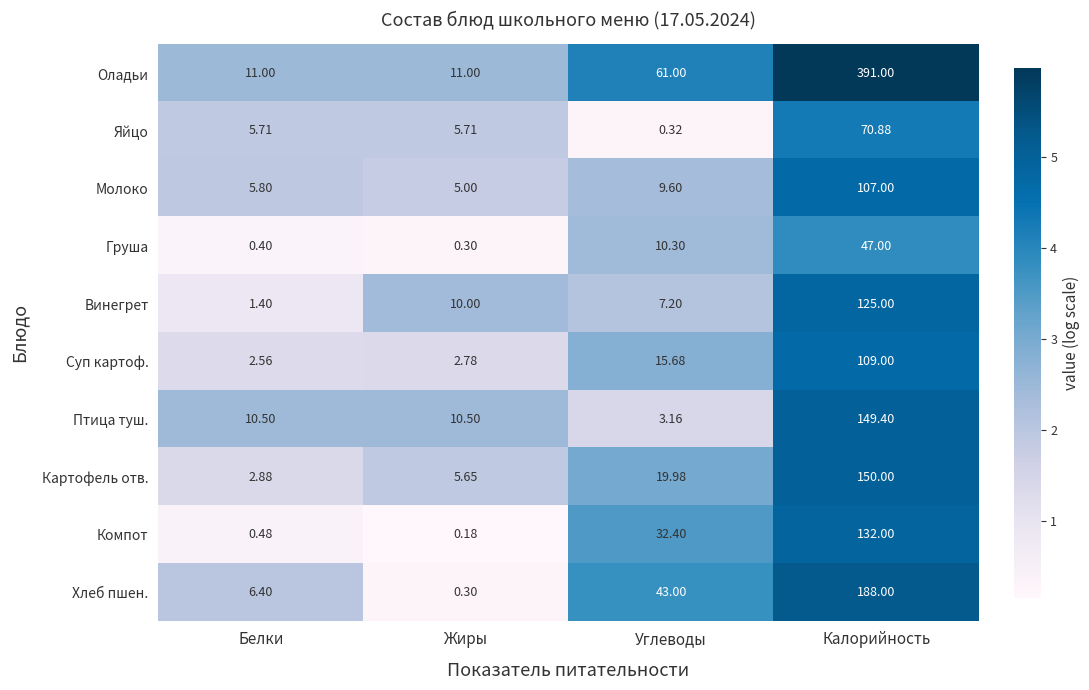

Where is Оладьи nearest to the value 201?

Углеводы